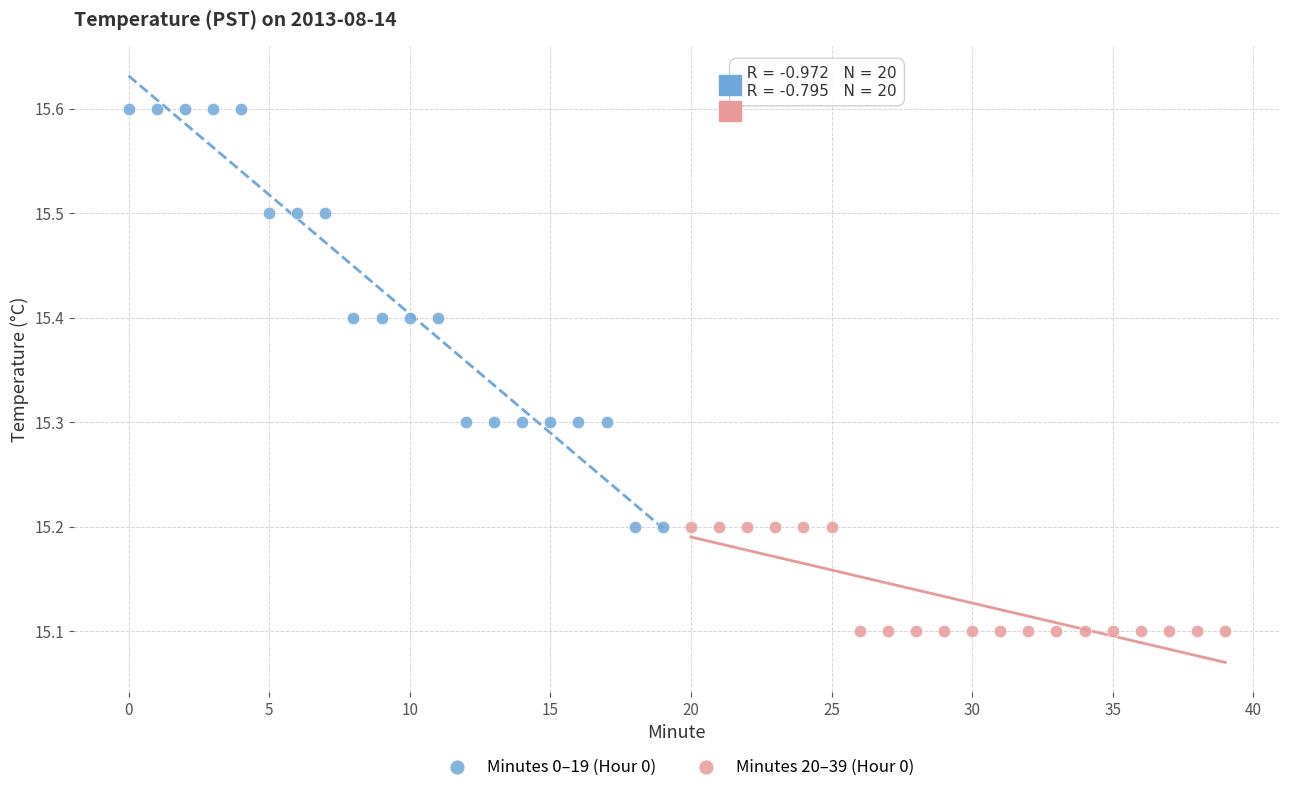

Which series has the largest Y range (max minus min)?

Minutes 0–19 (Hour 0)